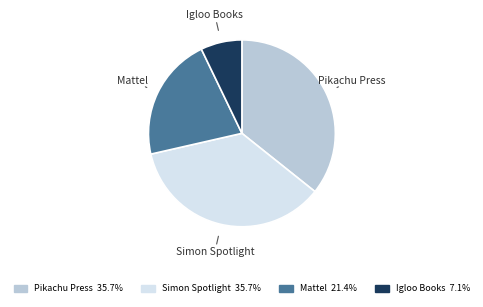

Is there any slice that represents more than half of the pie?

No